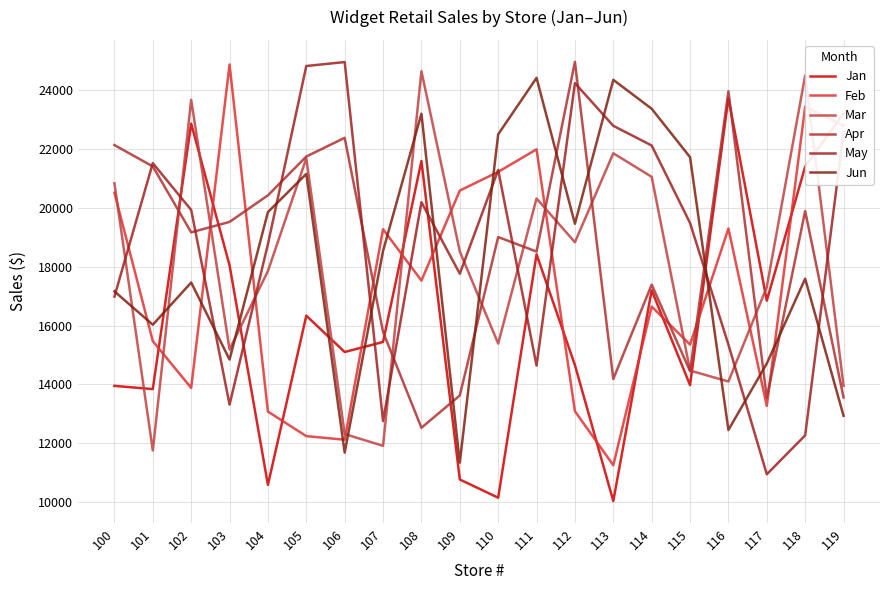

Which category has the lowest value in the Mar series?

101